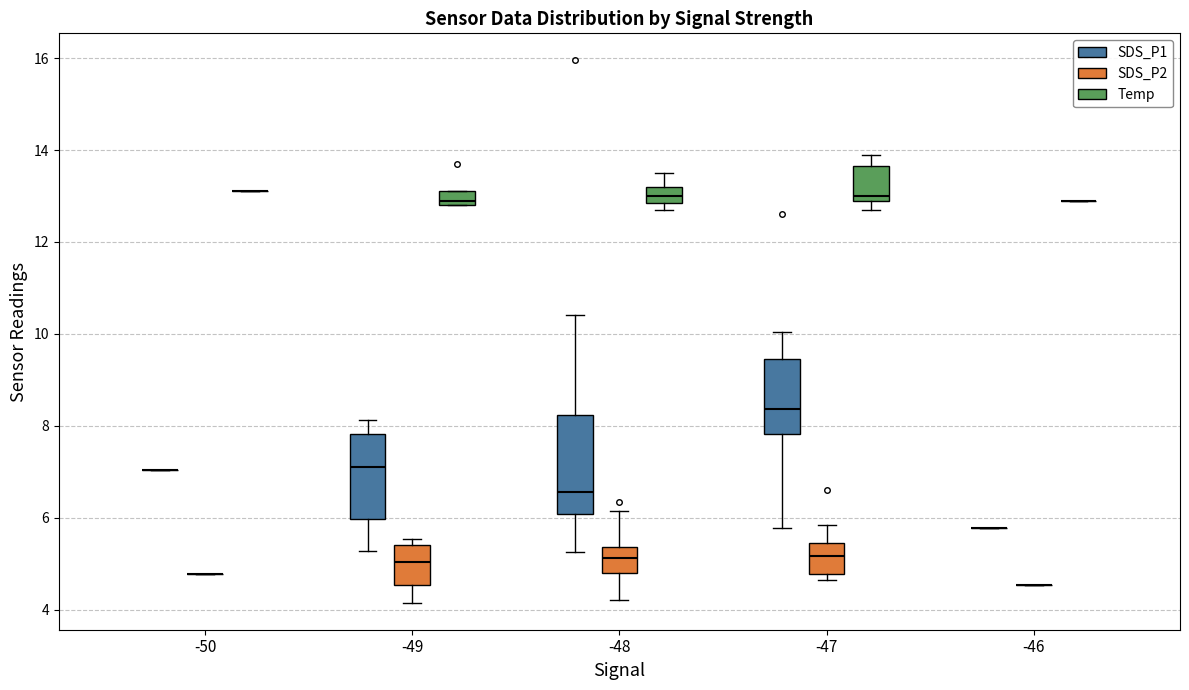

Which box is the tallest, from its lower edge to its upper edge?

-48 (SDS_P1)